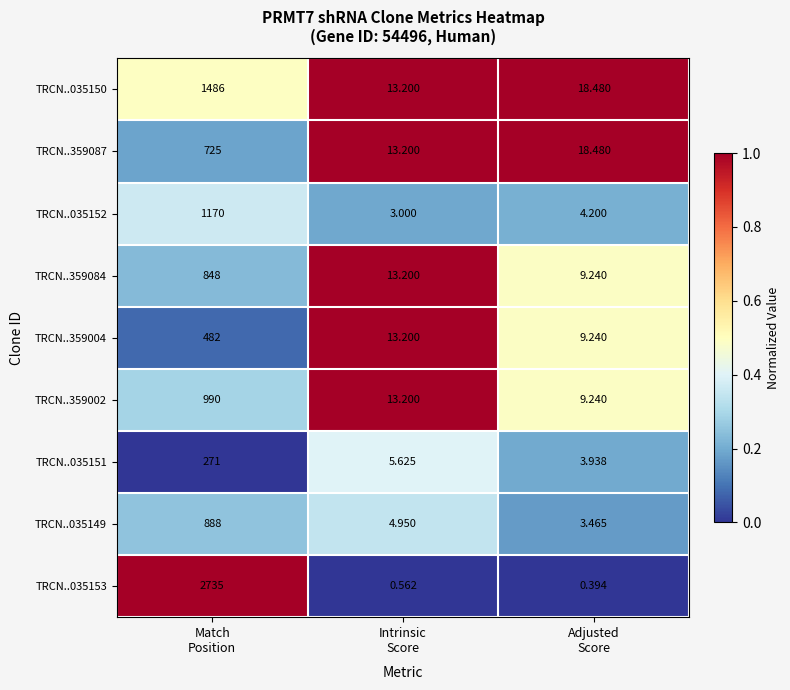

What is the difference between the highest and lowest values at Match
Position?

2464.0